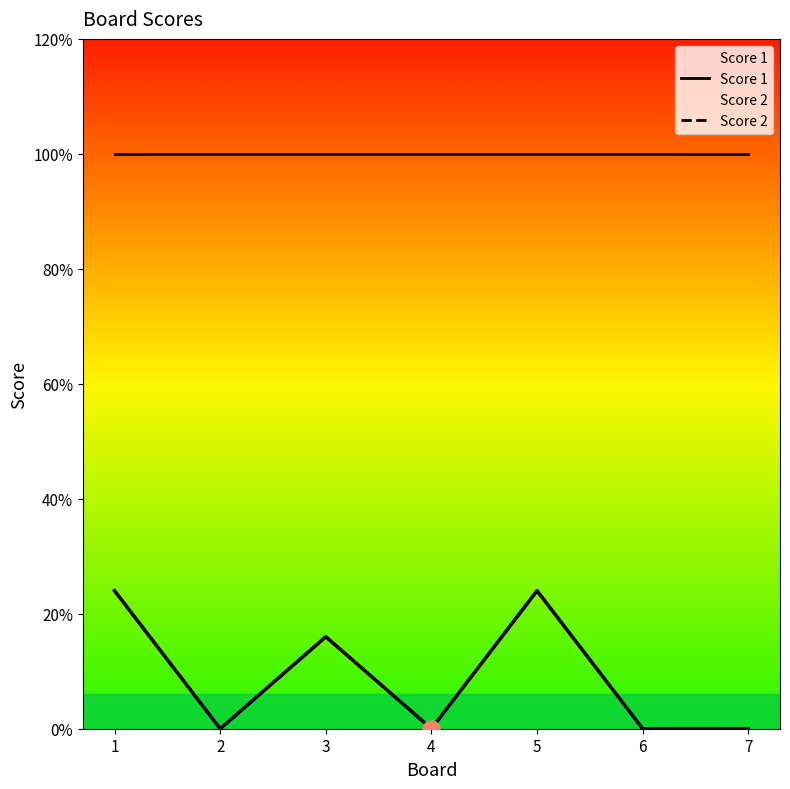

Is the value of Score 1 at 1 greater than the value of Score 2 at 6?

Yes